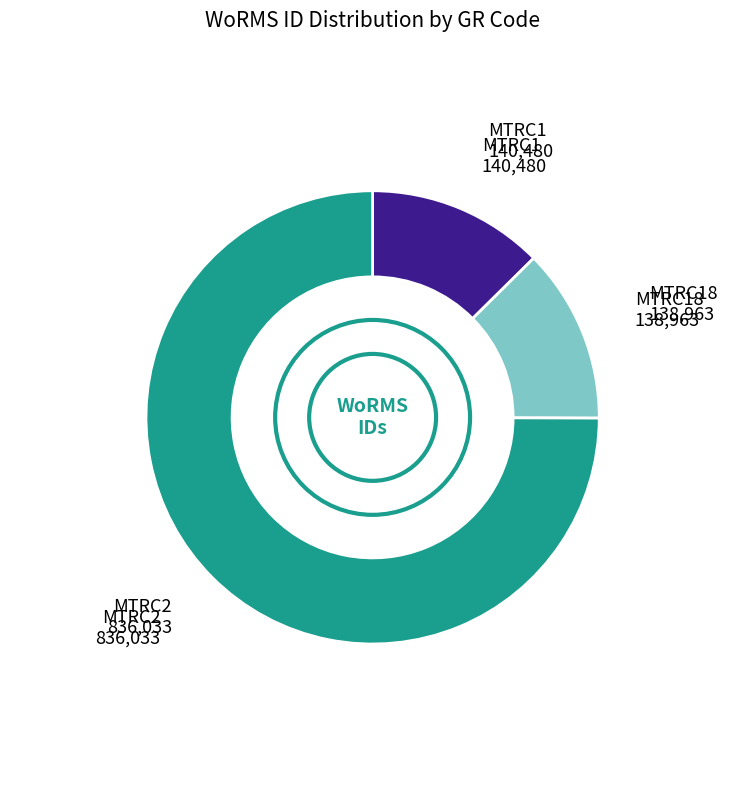

Is there a majority slice in this chart?

Yes